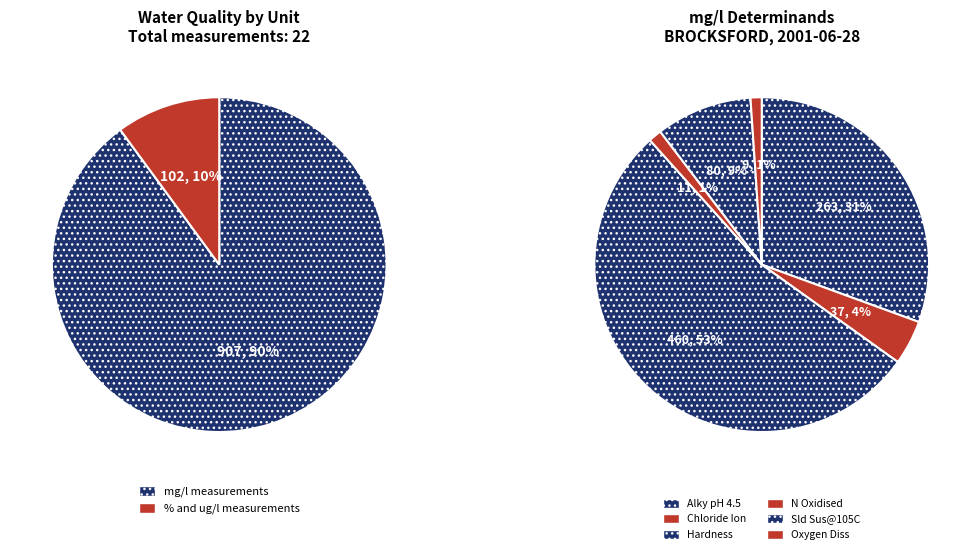

Which category has the biggest portion of the pie?

Hardness
(mg/l)